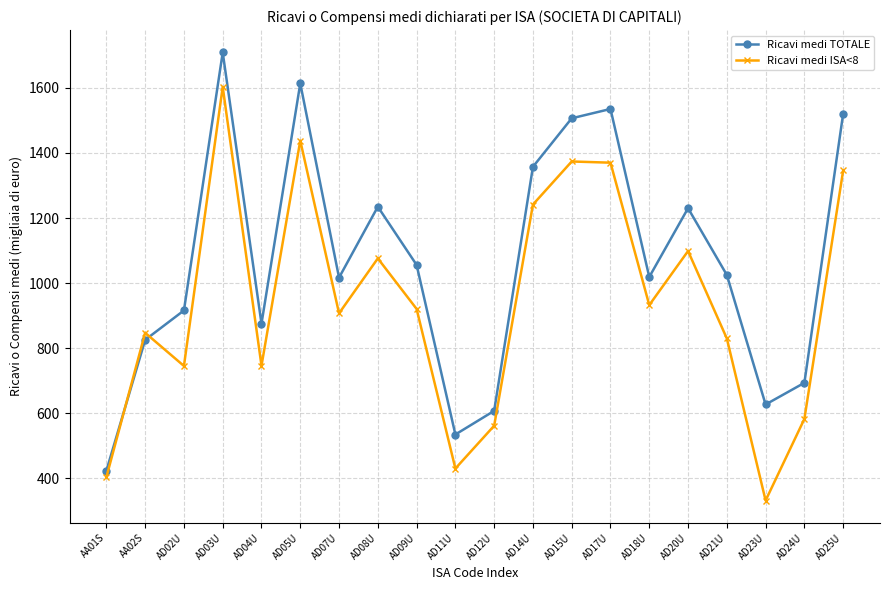

What is the average value of the Ricavi medi ISA<8 series?

939.4